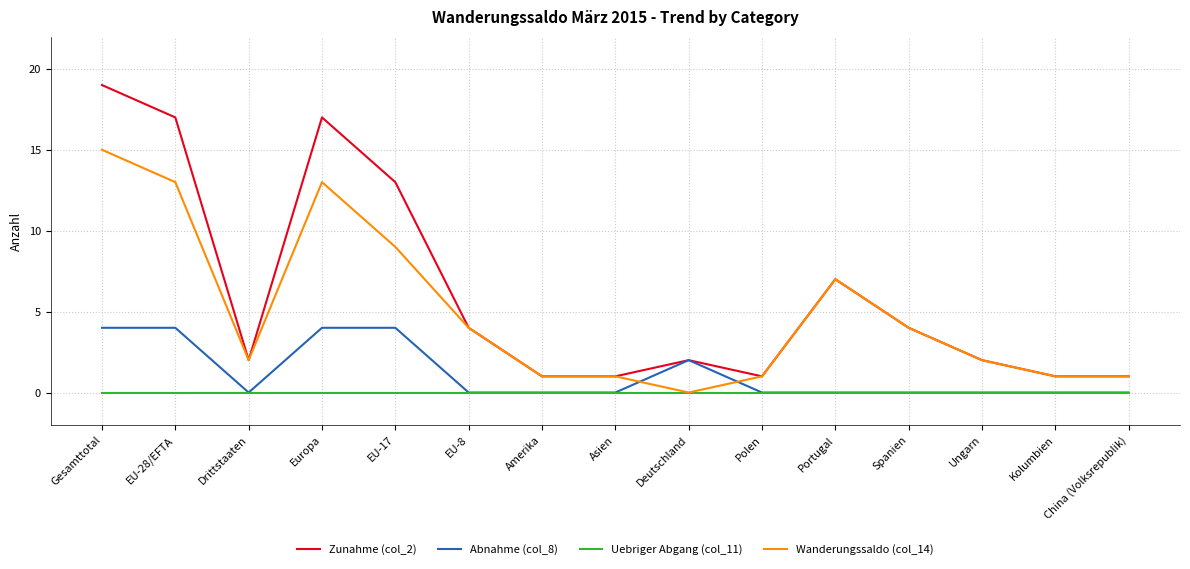

What is the highest value of the Zunahme (col_2) series?

19